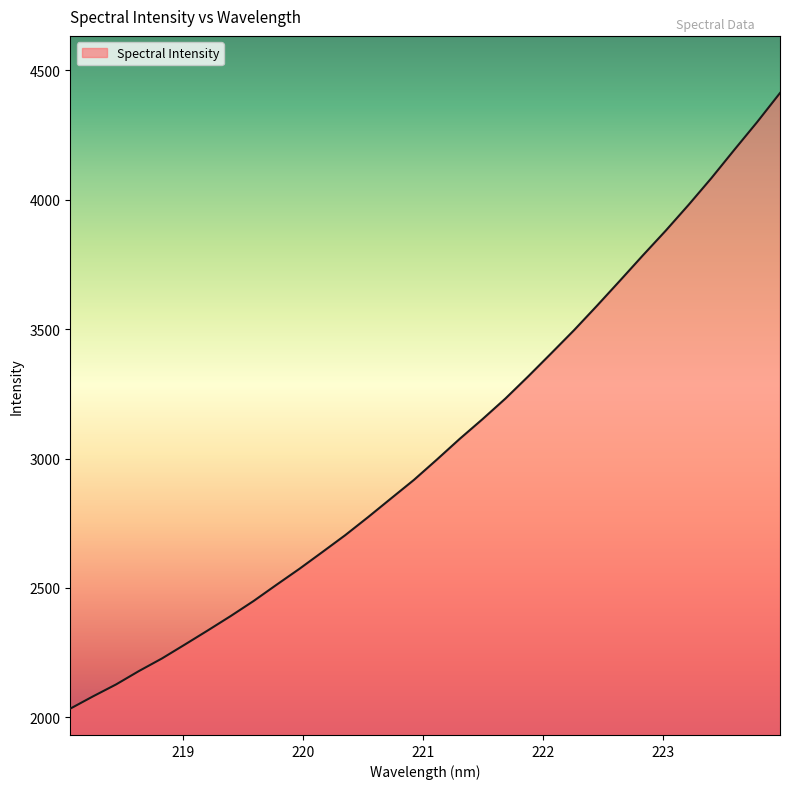

What is the smallest value displayed?

2034.0